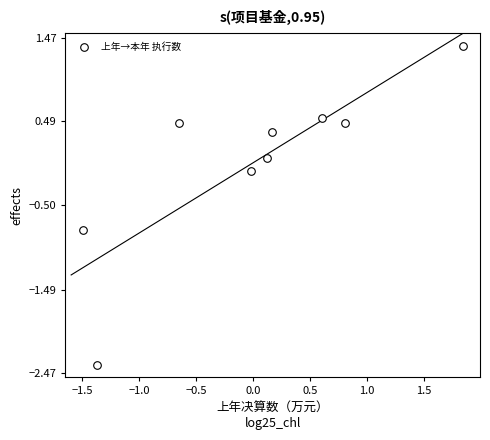

What is the range of Y values (max minus min)?

3.7